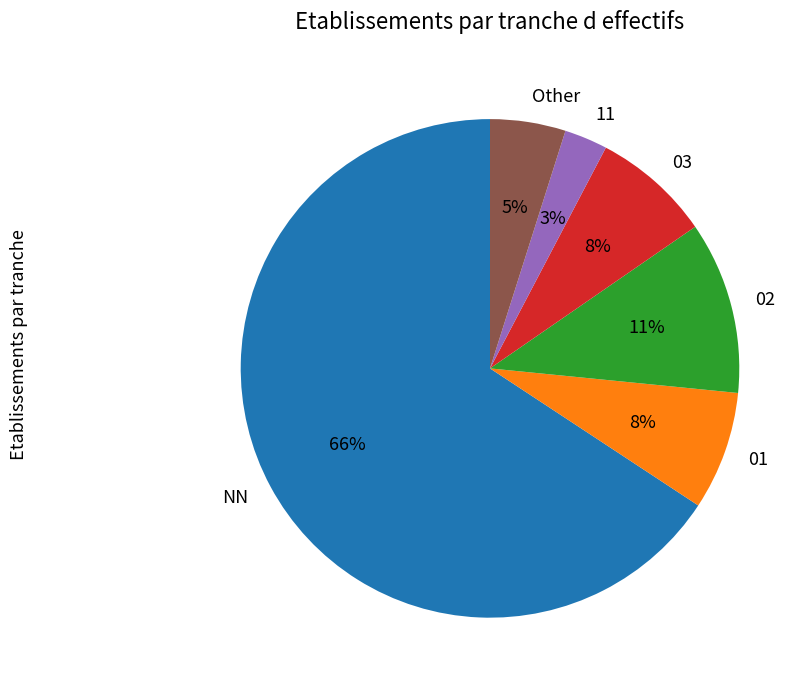

Approximately how many times larger is the value at 11 compared to 01?

0.4